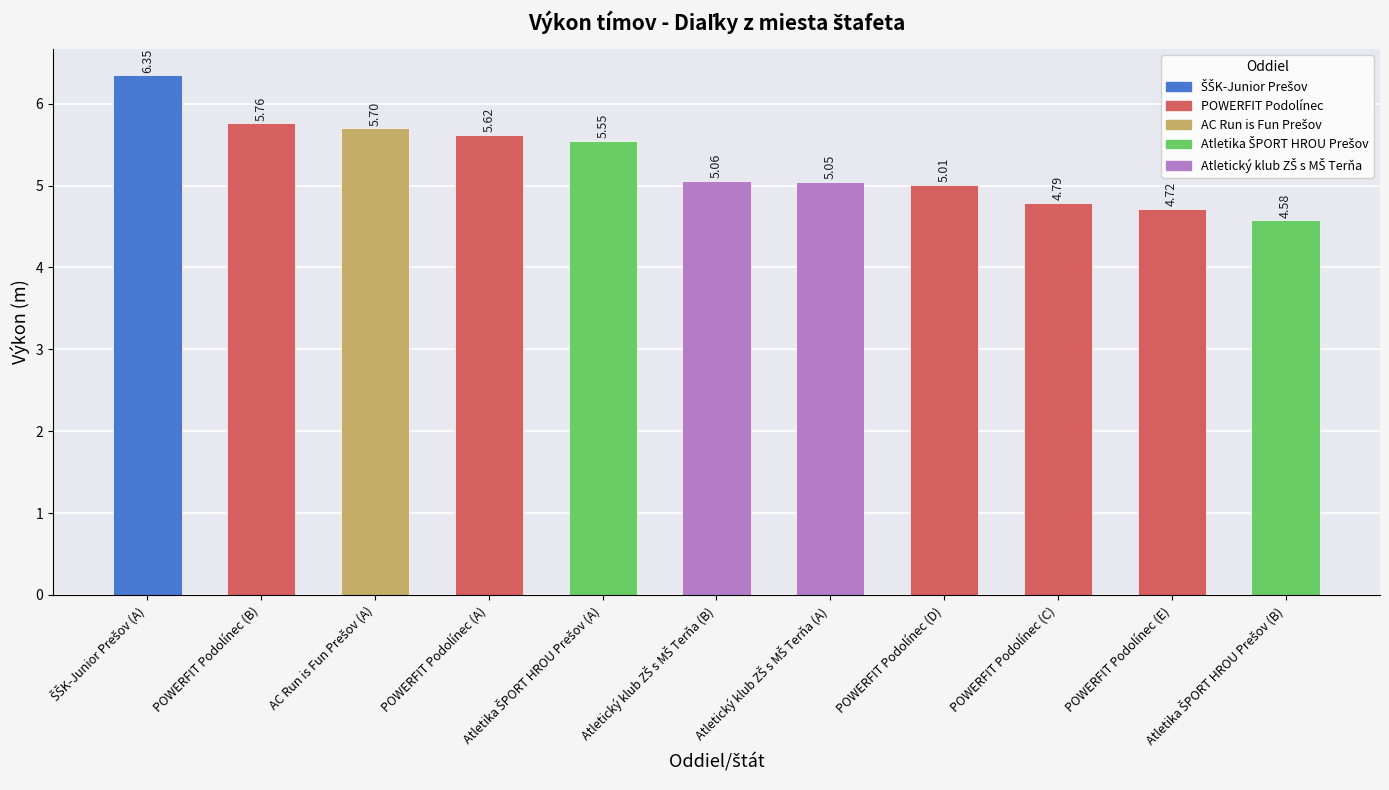

Is it true that the value at POWERFIT Podolínec (D) is 1.1?

False